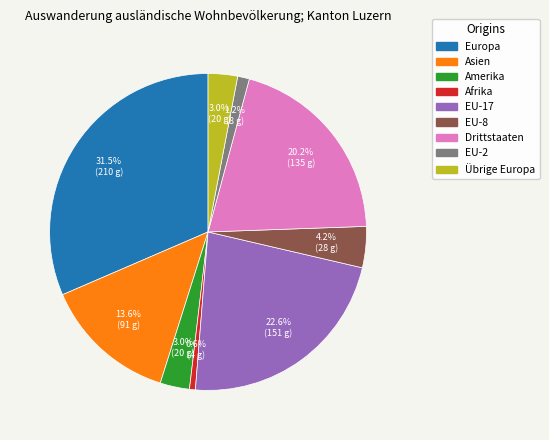

Is there any slice that represents more than half of the pie?

No